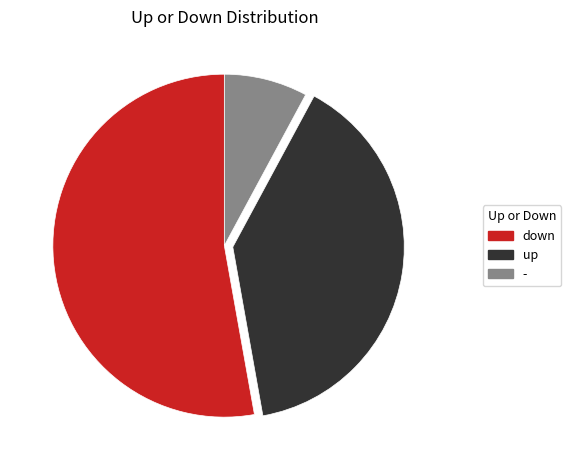

Is there a majority slice in this chart?

Yes